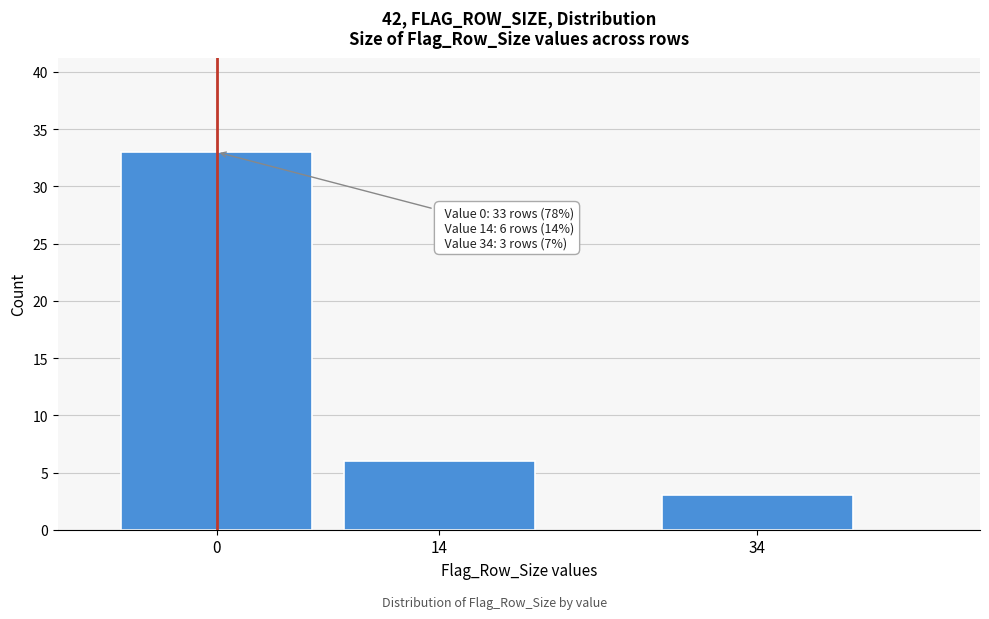

Reading left to right, what are all the values shown in this chart?

33	6	3